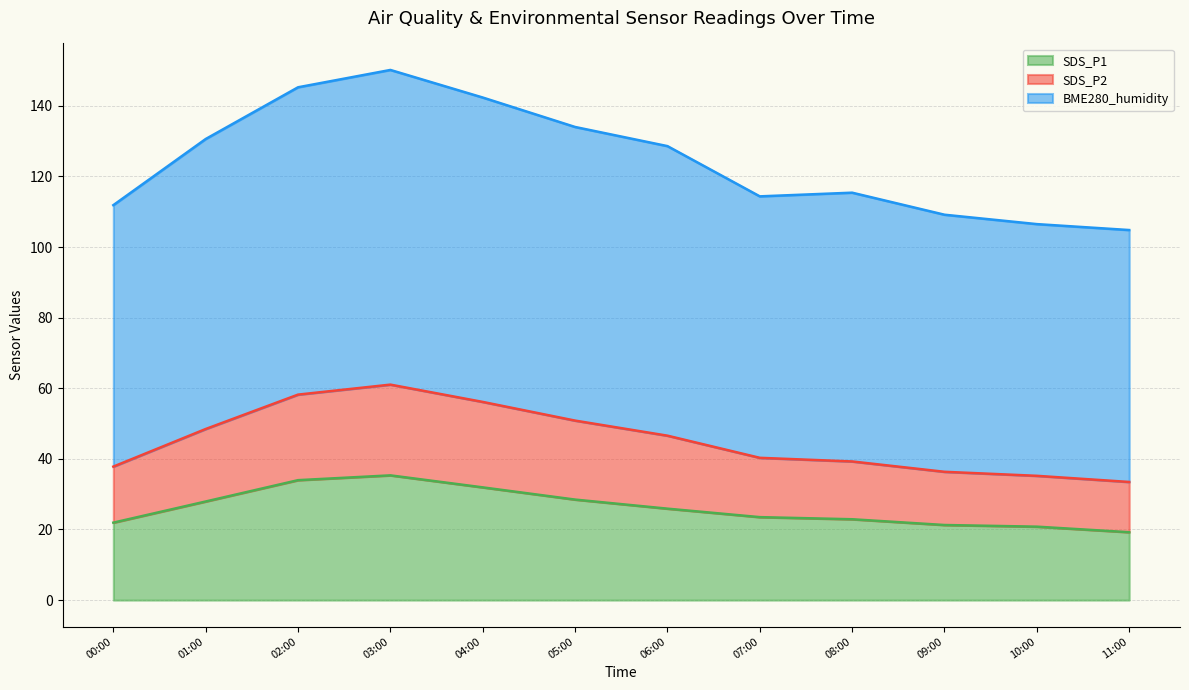

Is it true that SDS_P1 equals 48.2 at 02:00?

False